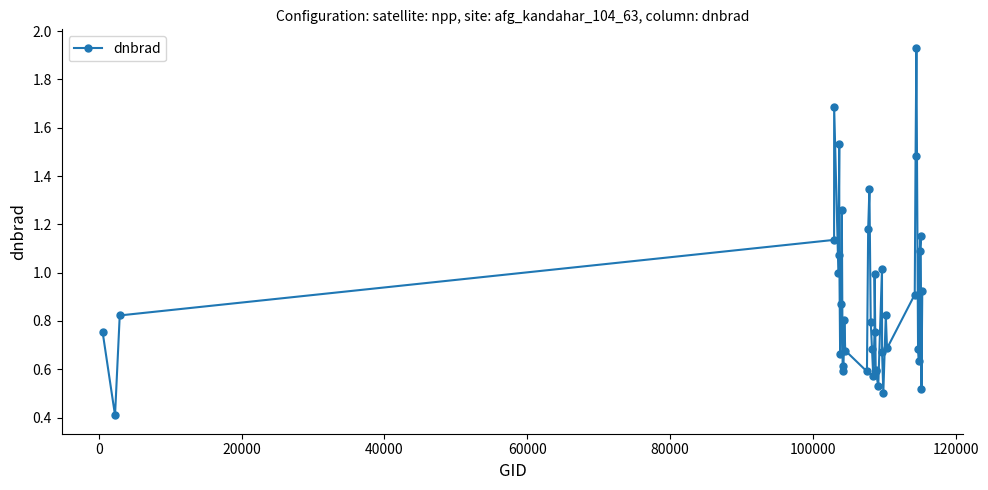

What is the sum of all values?

35.6